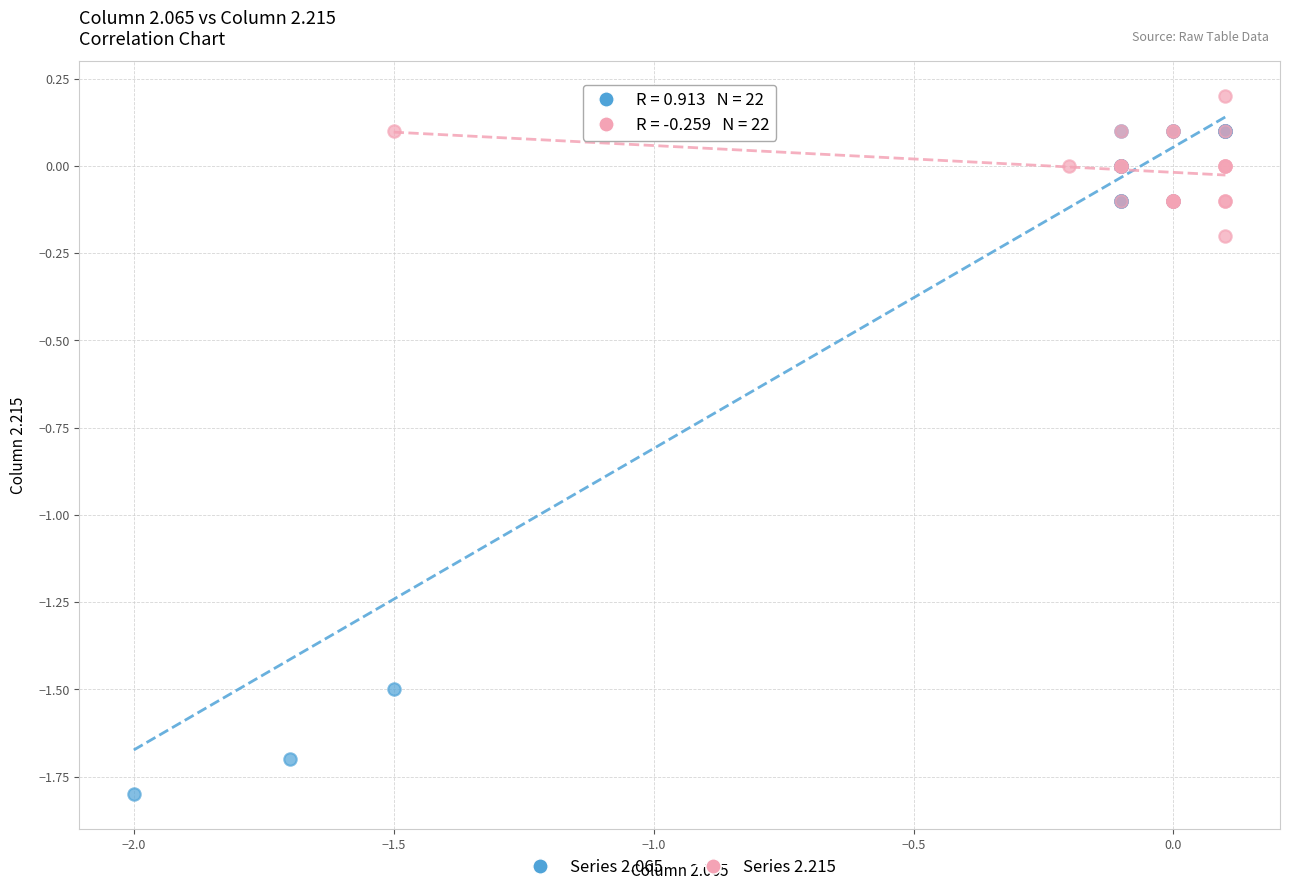

Which series contains the lowest Y value?

Series 2.065